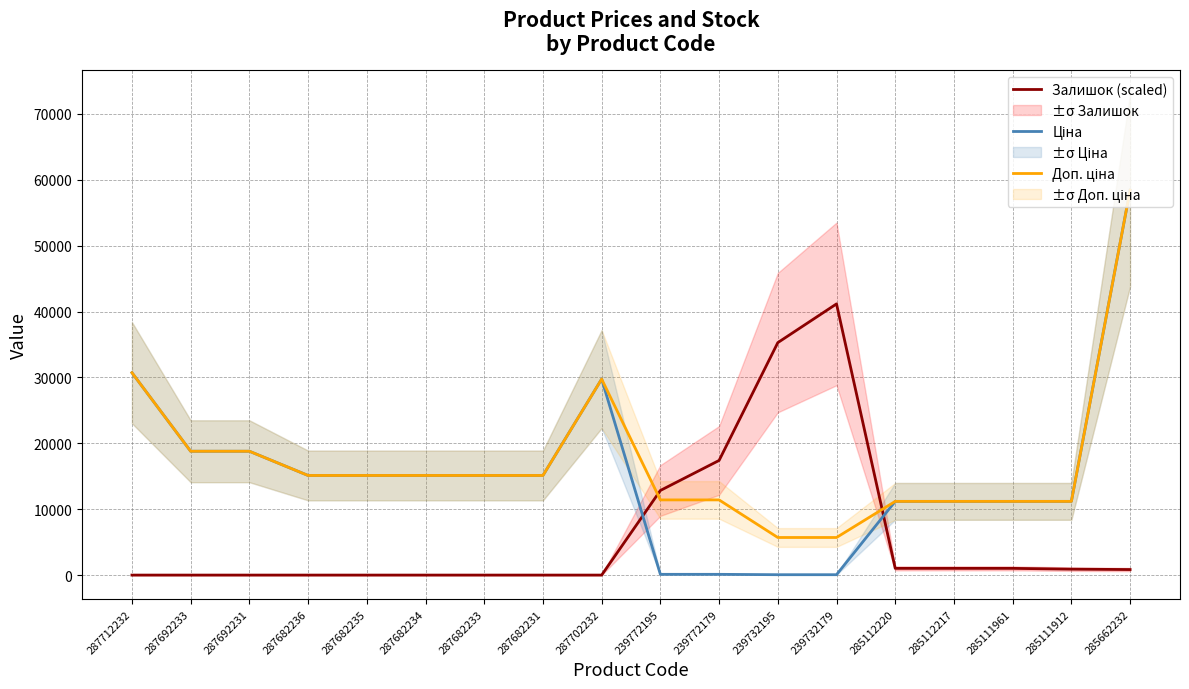

At how many categories does at least one series exceed 20134?

5